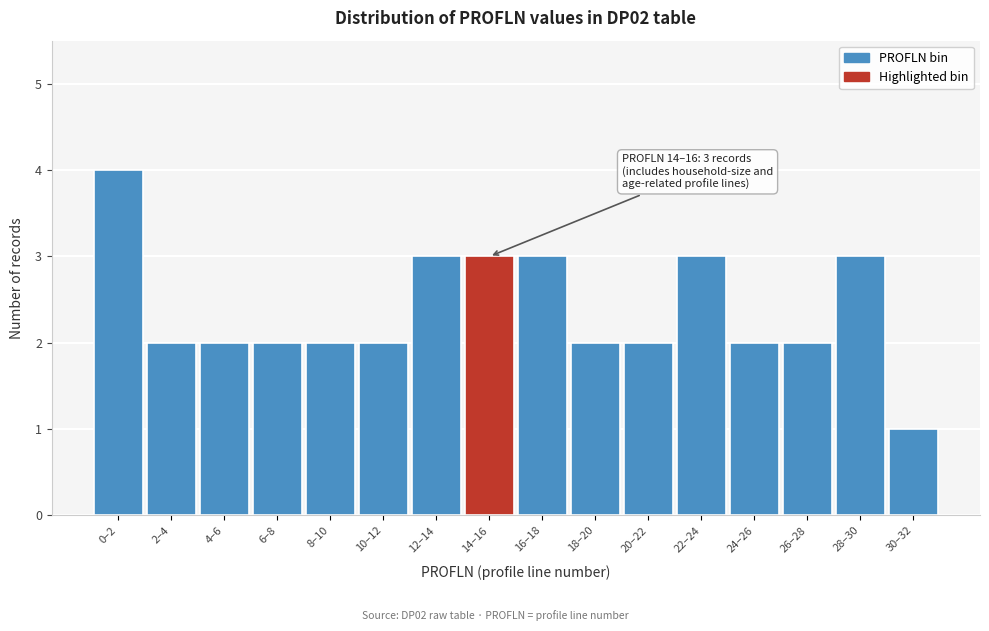

Reading left to right, transcribe all the data shown in this chart.

4	2	2	2	2	2	3	3	3	2	2	3	2	2	3	1